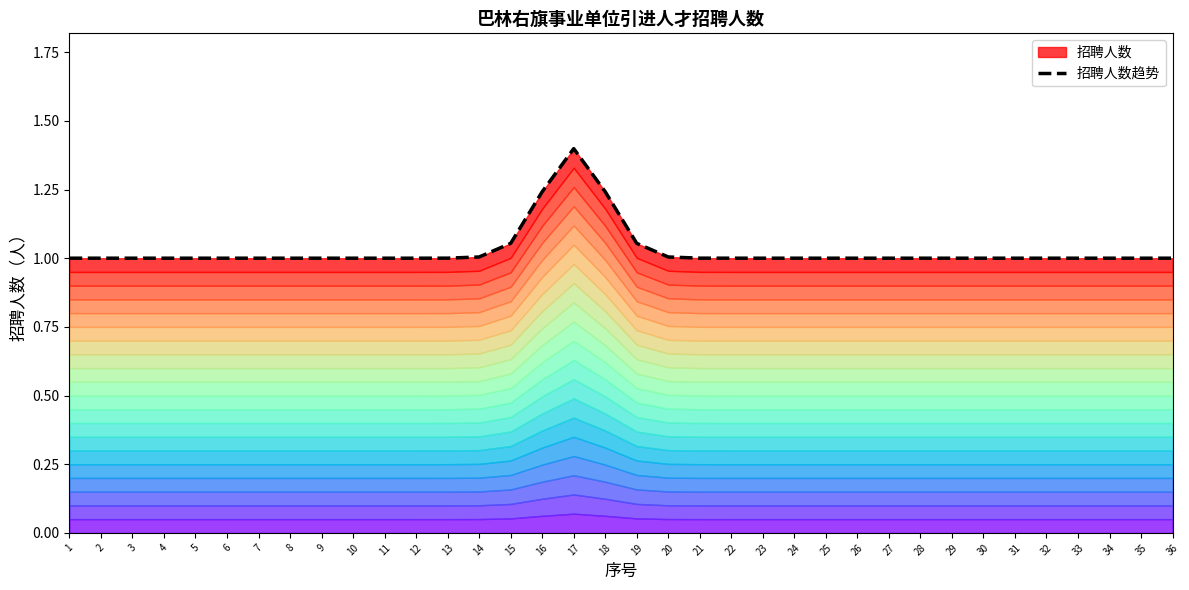

Reading right to left, extract all data points from this chart.

36=1.0	35=1.0	34=1.0	33=1.0	32=1.0	31=1.0	30=1.0	29=1.0	28=1.0	27=1.0	26=1.0	25=1.0	24=1.0	23=1.0	22=1.0	21=1.0	20=1.0	19=1.1	18=1.2	17=1.4	16=1.2	15=1.1	14=1.0	13=1.0	12=1.0	11=1.0	10=1.0	9=1.0	8=1.0	7=1.0	6=1.0	5=1.0	4=1.0	3=1.0	2=1.0	1=1.0